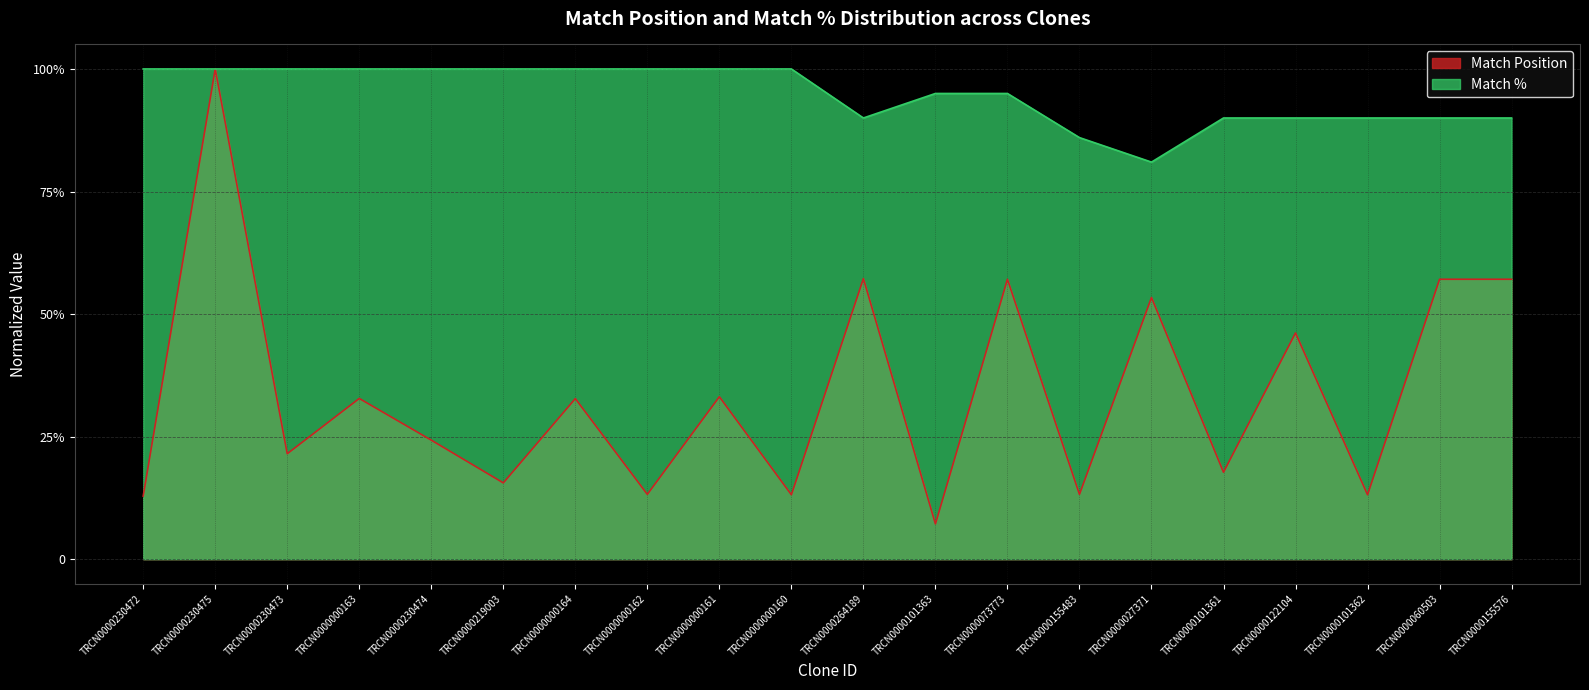

At which category is the sum across all series the highest?

TRCN0000230475